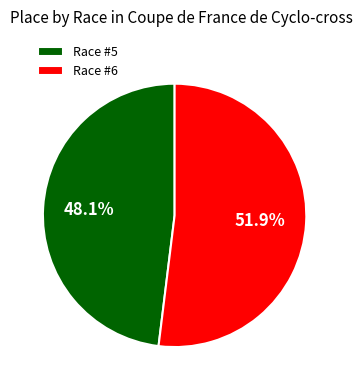

Rank the categories by value from highest to lowest.

Race #6, Race #5